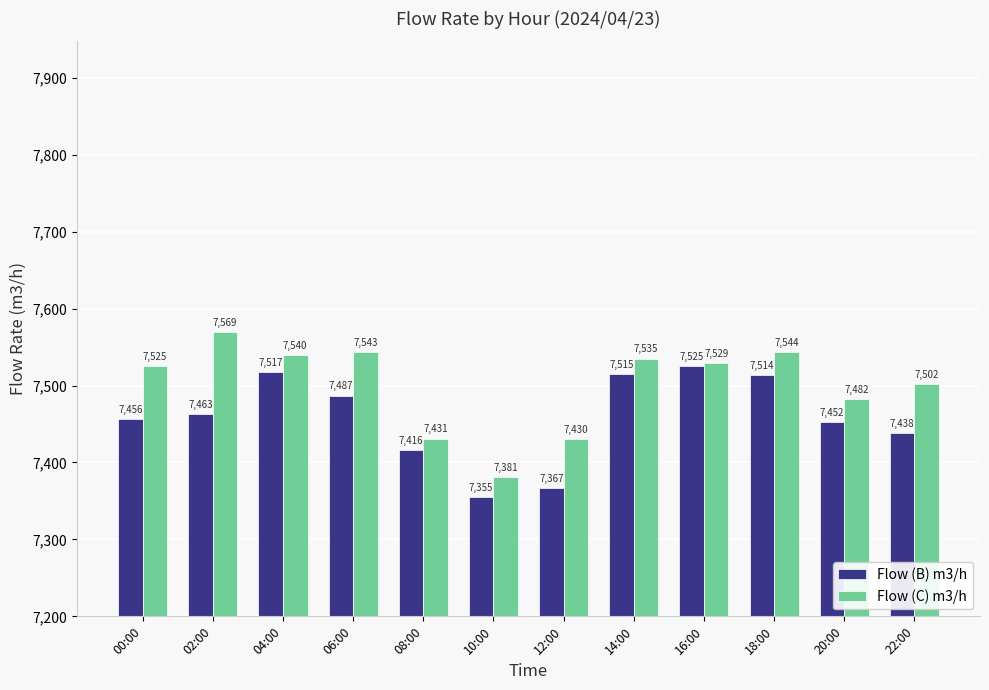

At which label does Flow (B) m3/h reach its peak?

16:00